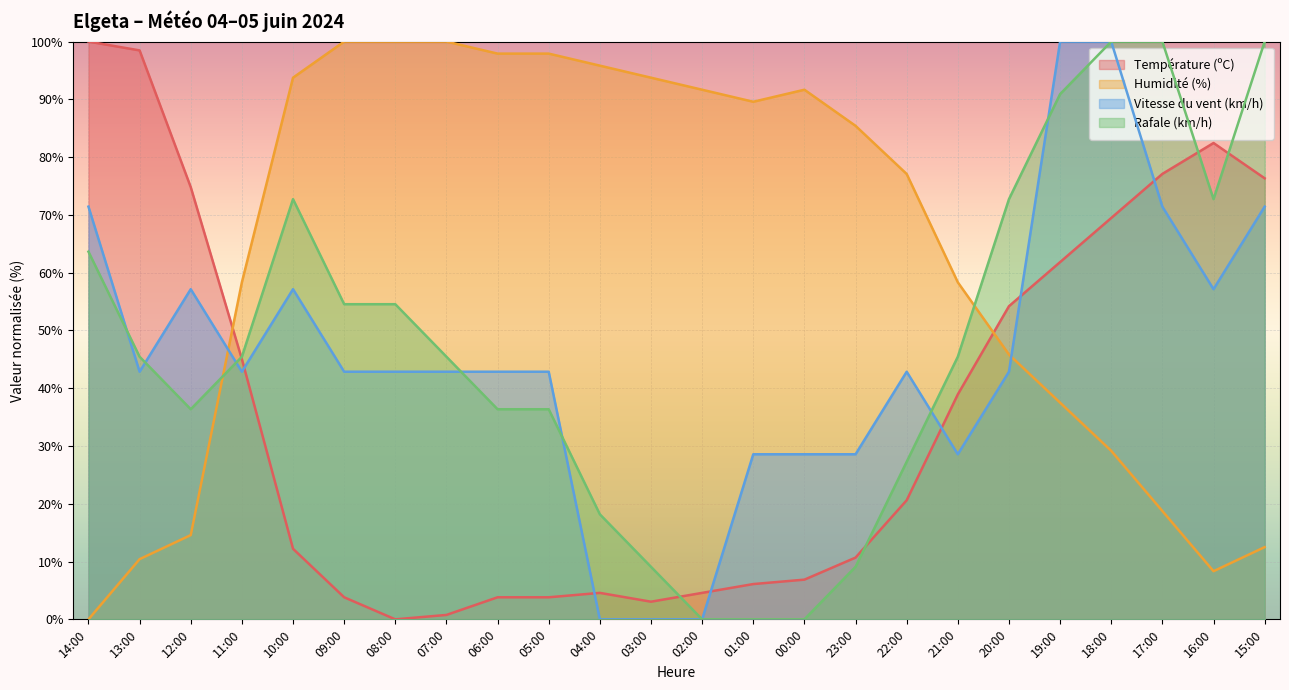

How many lines are shown in the chart?

4